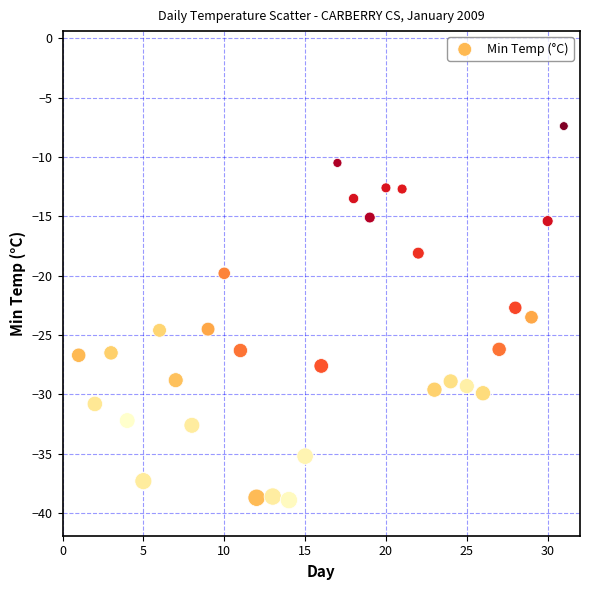

What is the range of X values (max minus min)?

30.0